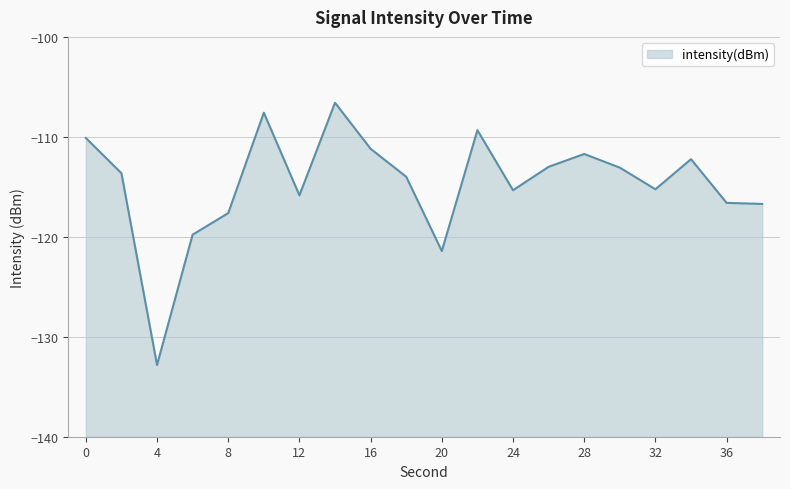

What is the value of the 13th point from the left?

-115.3